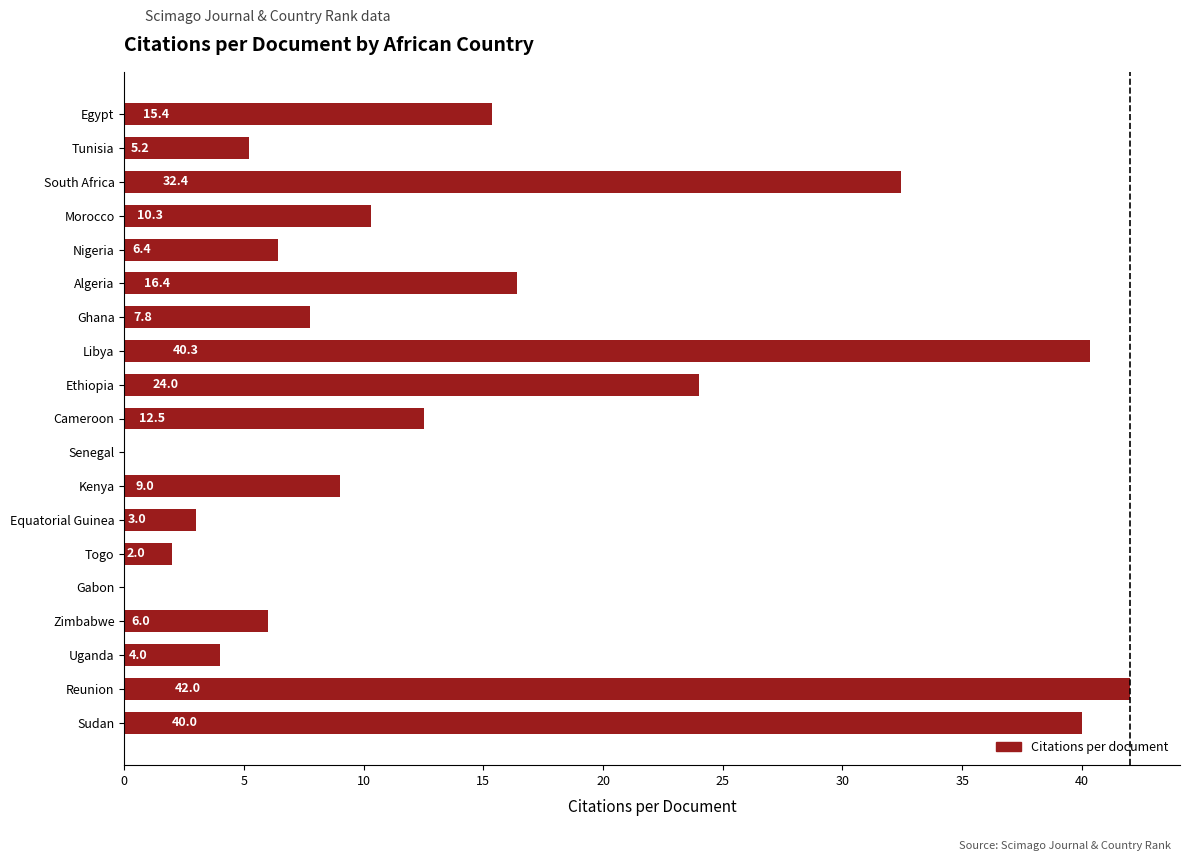

The chart shows a value of 40.3 at Libya. True or false?

True